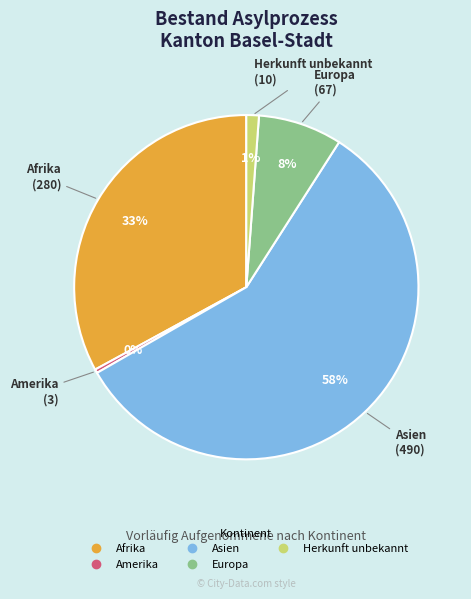

How many slices are in this pie chart?

5